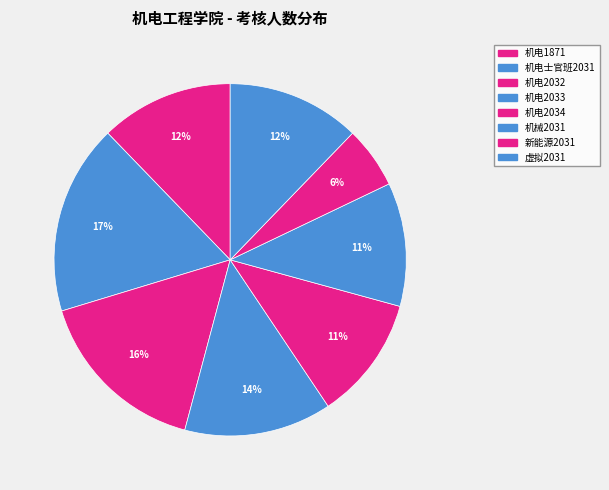

To the nearest percent, what percentage of the pie is 虚拟2031?

12%